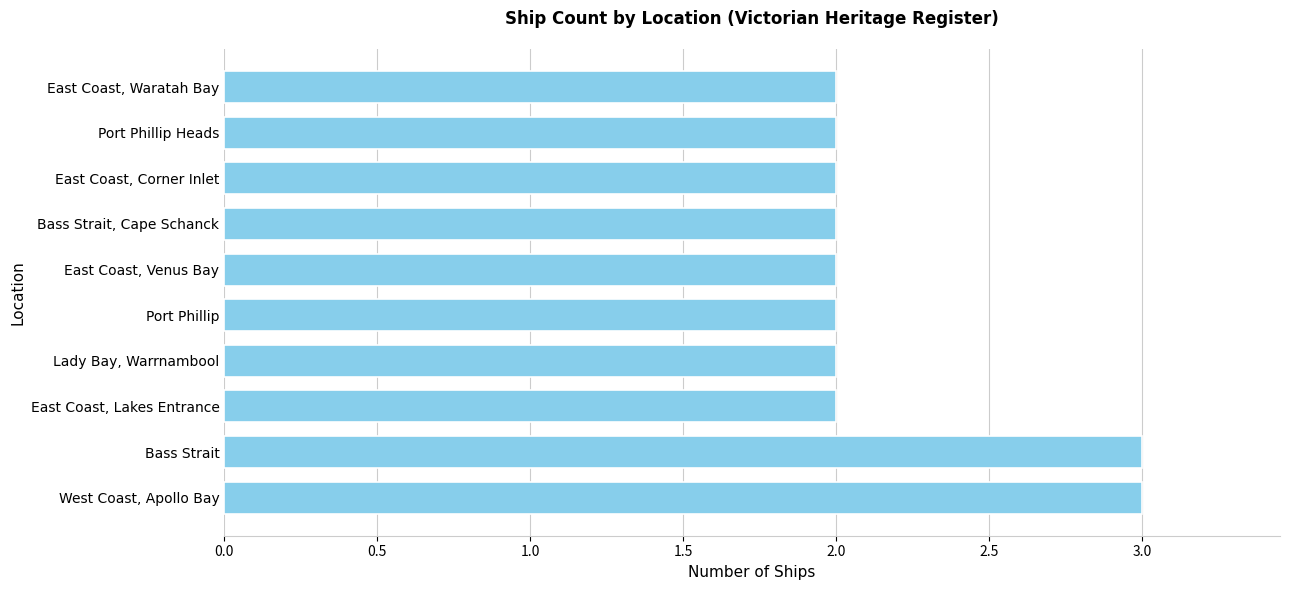

How many values are between 2 and 3?

10